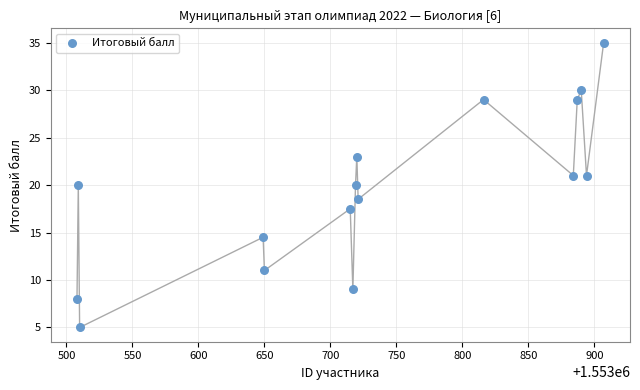

What is the range of X values (max minus min)?

399.0